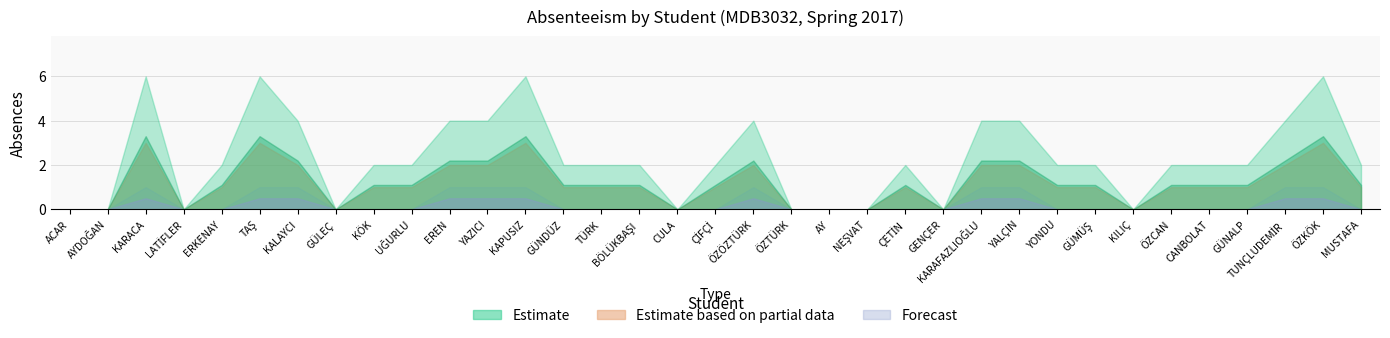

What are all the series names shown in the legend?

Estimate, Estimate based on partial data, Forecast